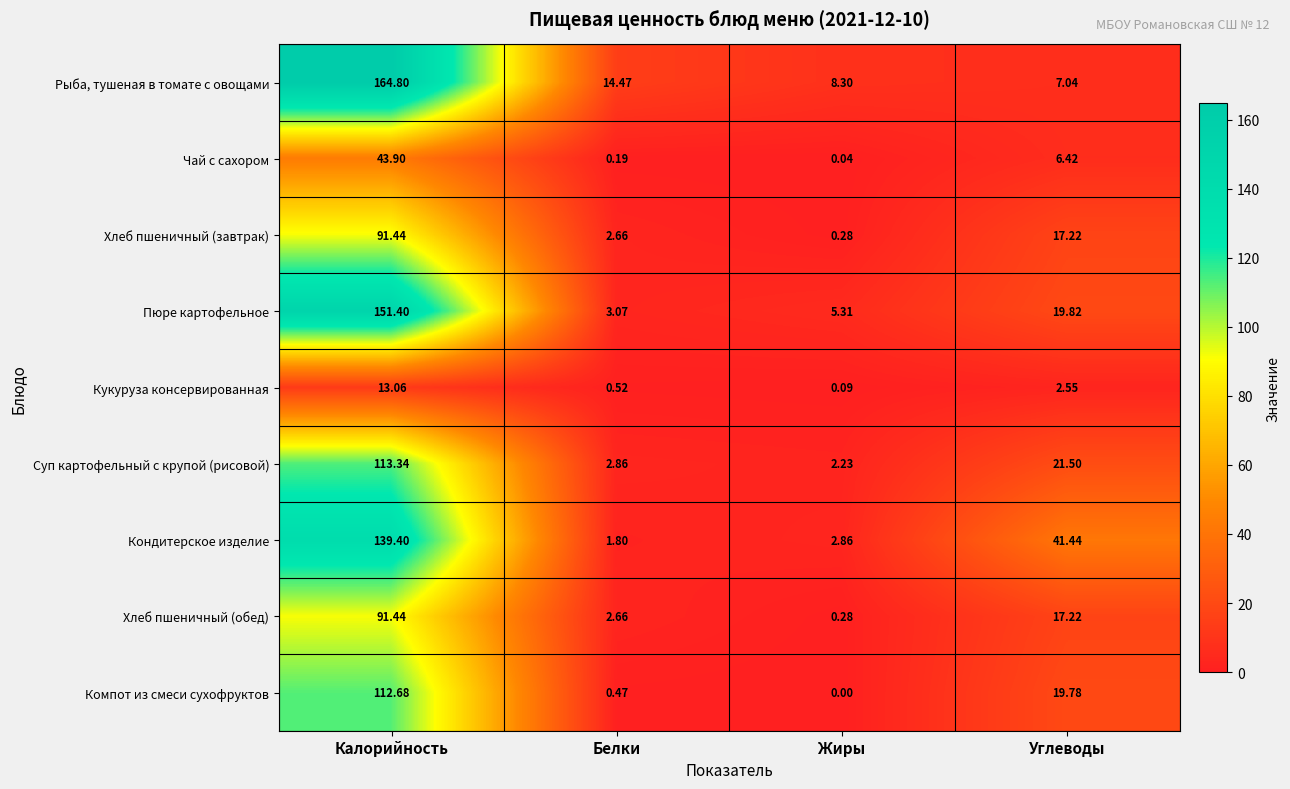

Between Жиры and Углеводы, which series saw the biggest shift?

Кондитерское изделие